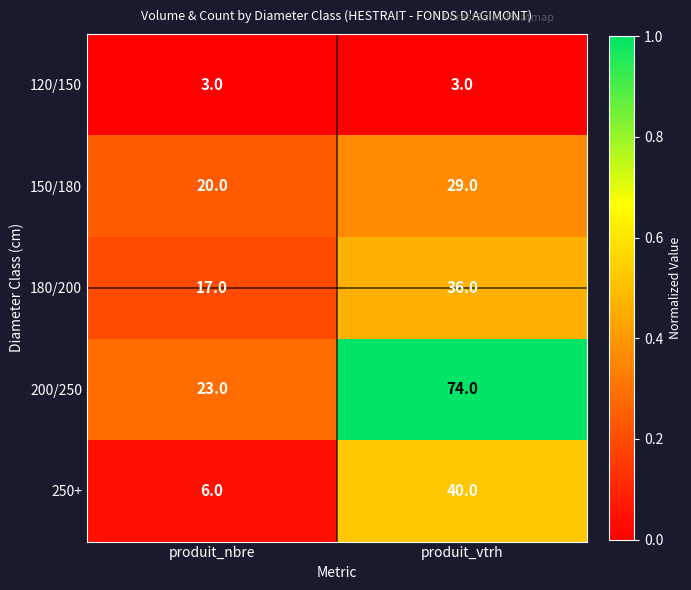

At which category does the chart reach its peak across all series?

produit_vtrh